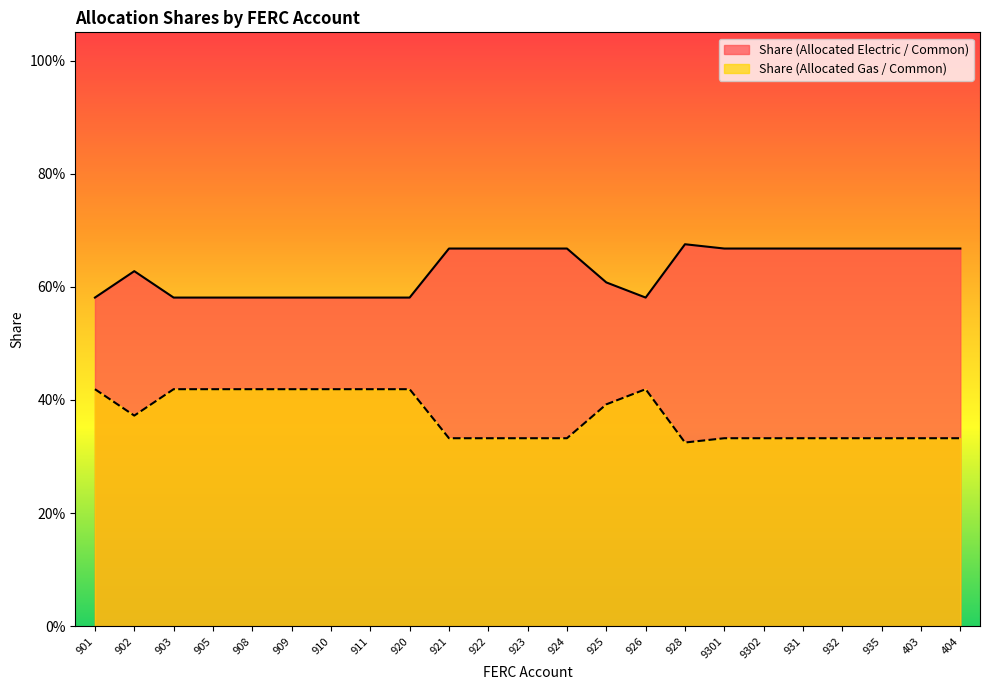

The value of Share (Allocated Electric / Common) at 932 is 0.7. True or false?

True